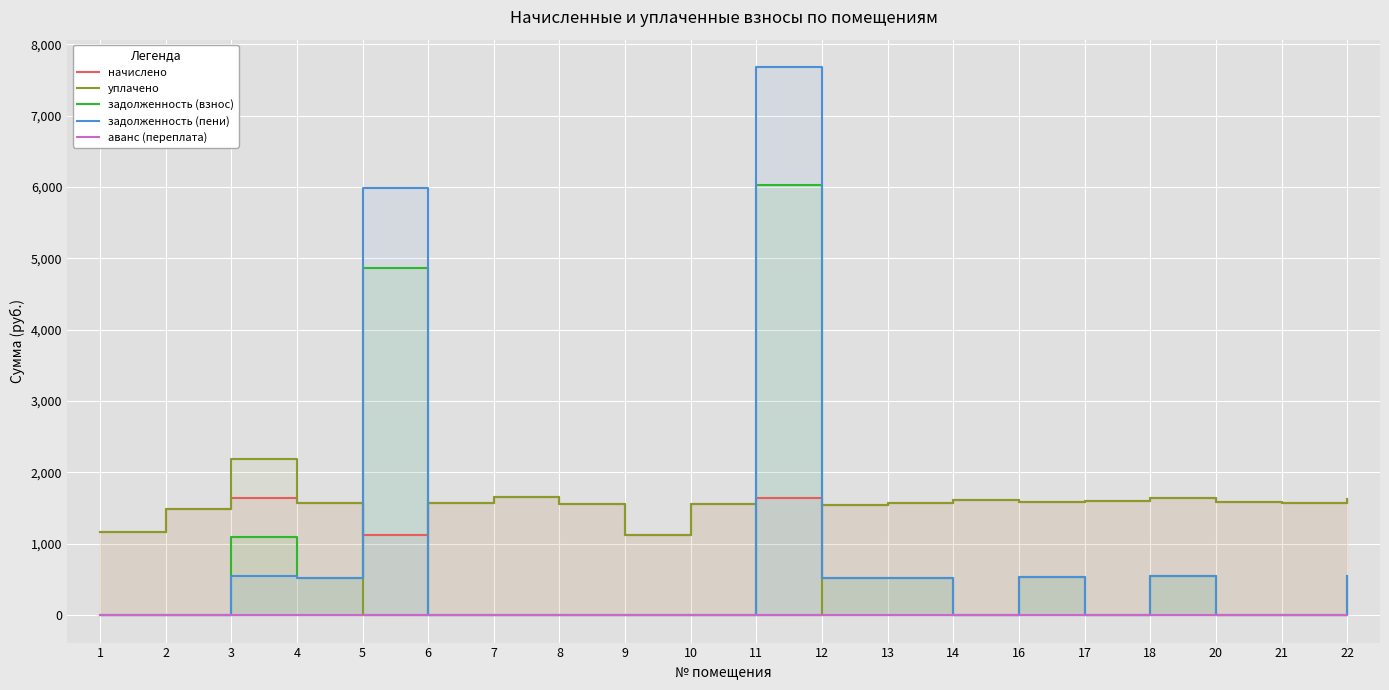

Rank the series at 22 from highest to lowest value.

начислено, уплачено, задолженность (взнос), задолженность (пени), аванс (переплата)